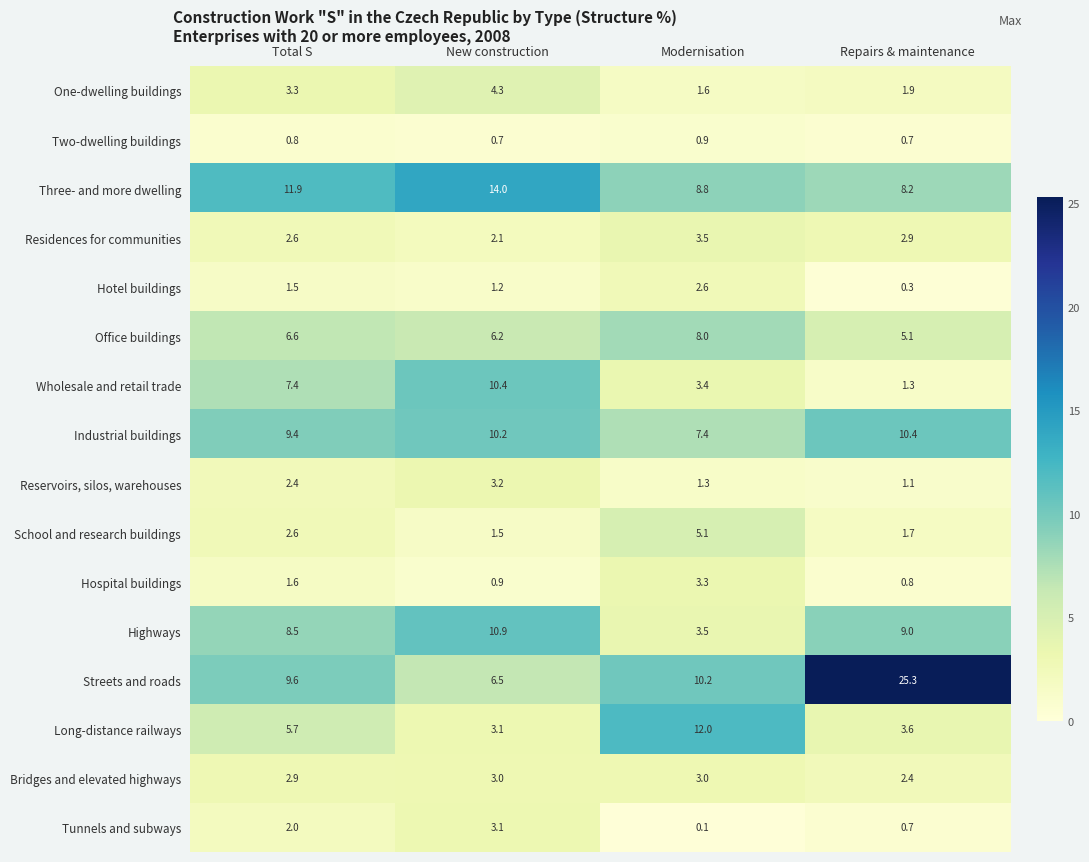

True or false: Streets and roads has a value of 10.2 at Modernisation.

True